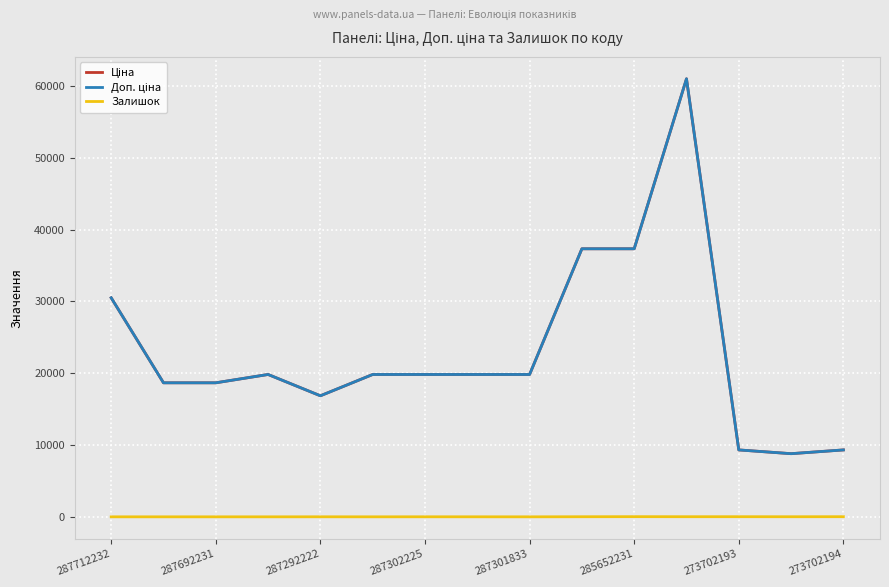

Is this an area chart (filled region under the line)?

No